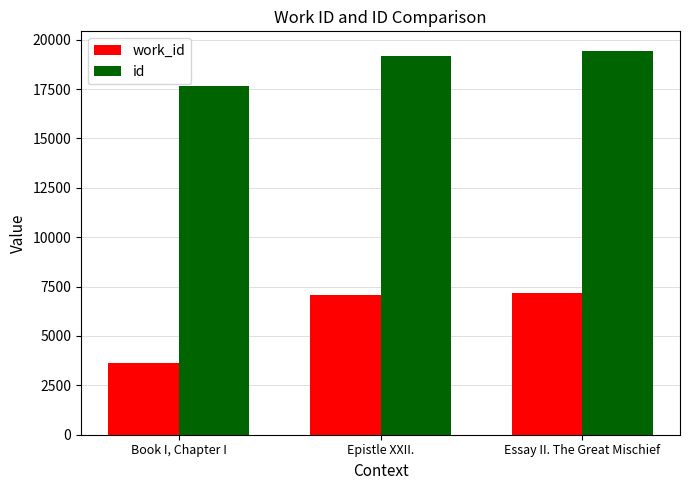

What is the label of the 3rd bar from the right?

Book I, Chapter I